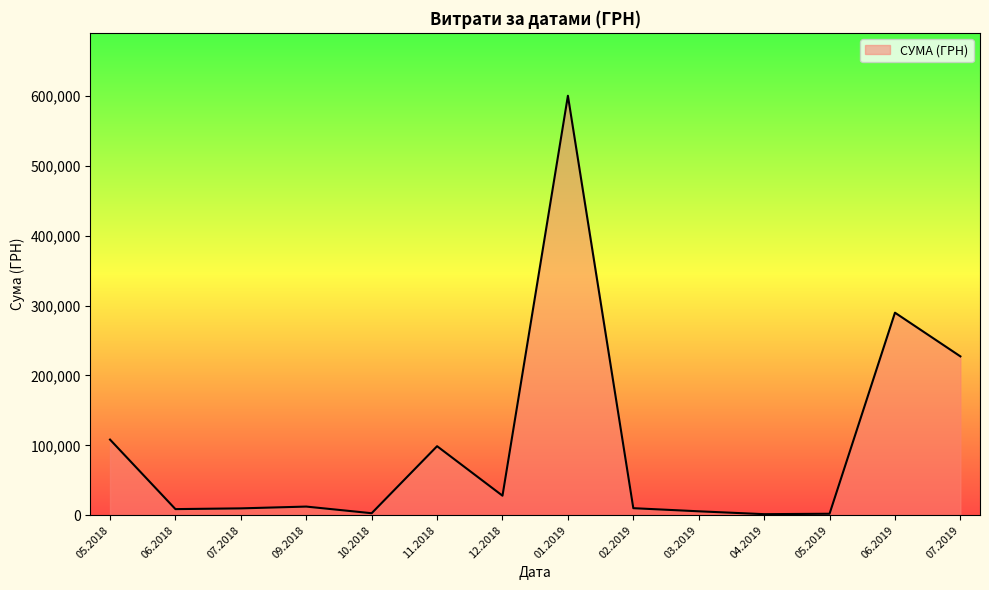

What is the average value?

100343.1